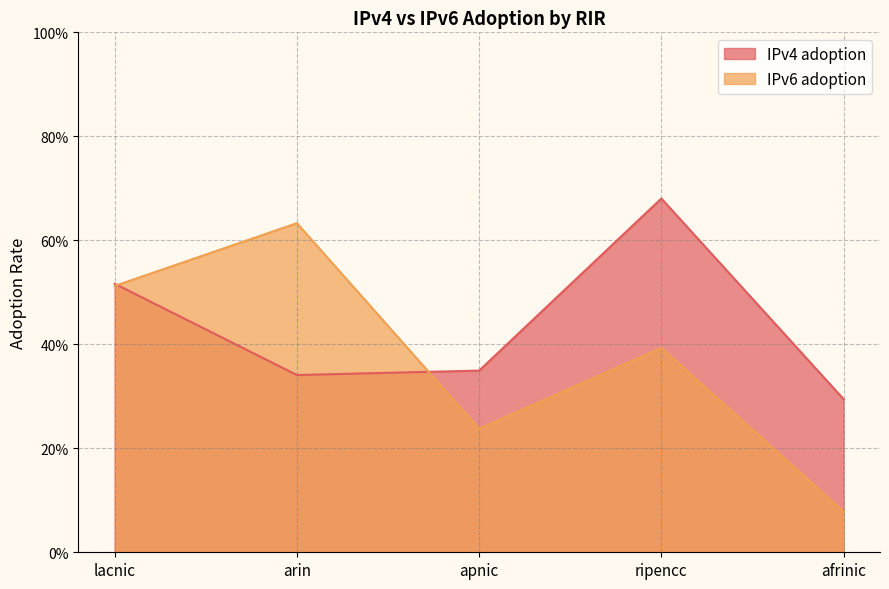

How many lines are shown in the chart?

2